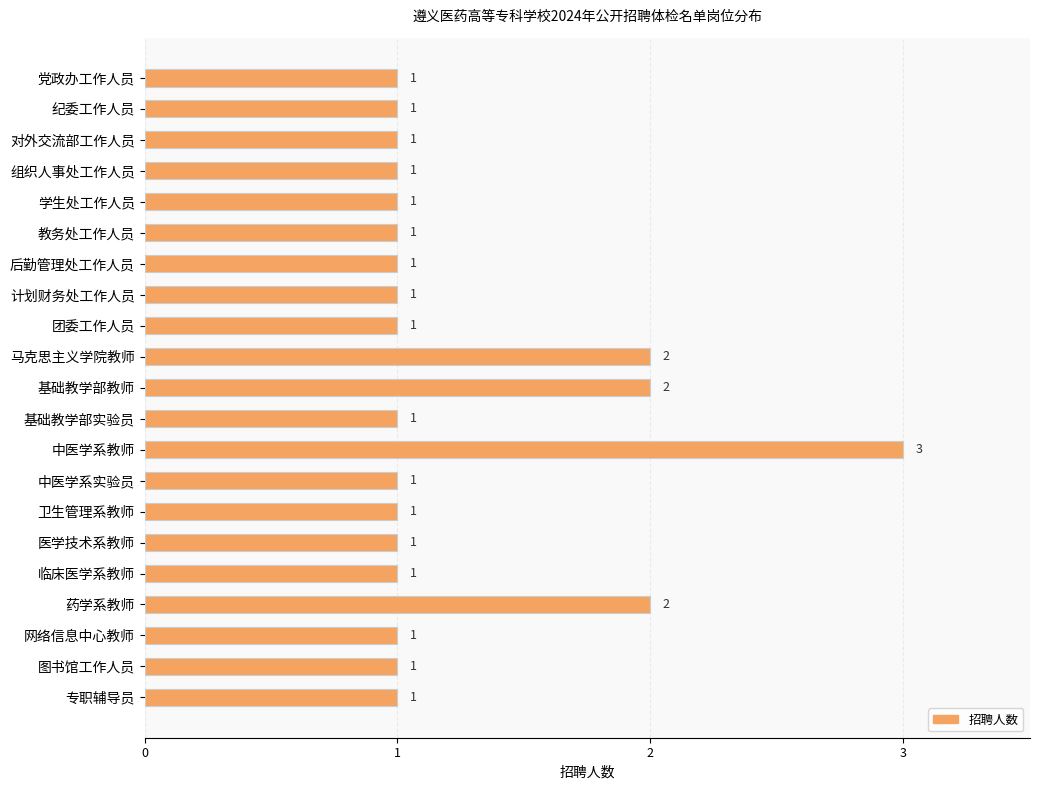

What is the sum of the values at 药学系教师 and 中医学系教师?

5